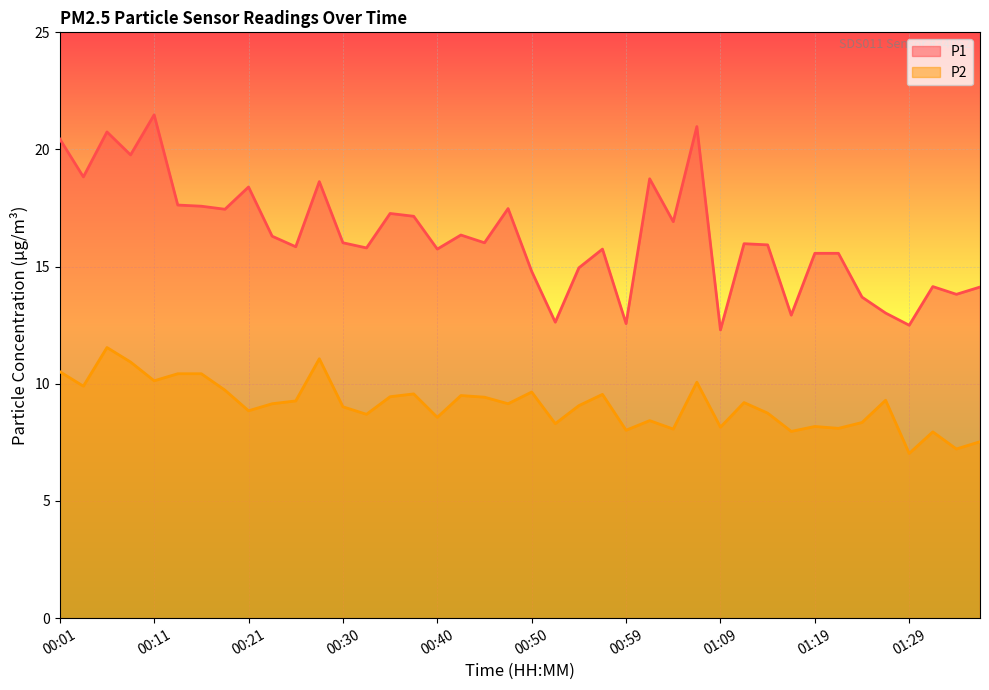

In P2, how many points are lower than both neighbors (excluding endpoints)?

14